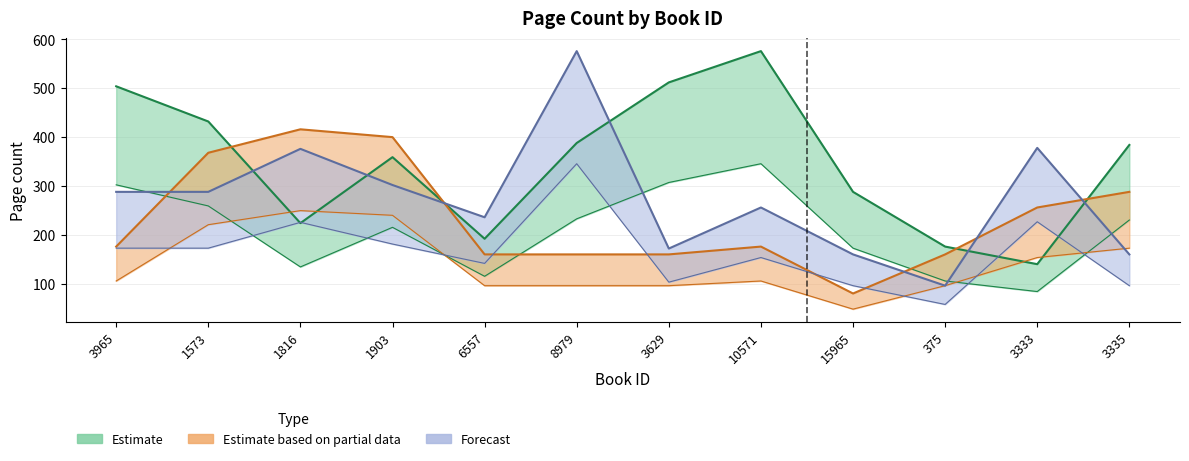

At how many categories does at least one series exceed 121?

12